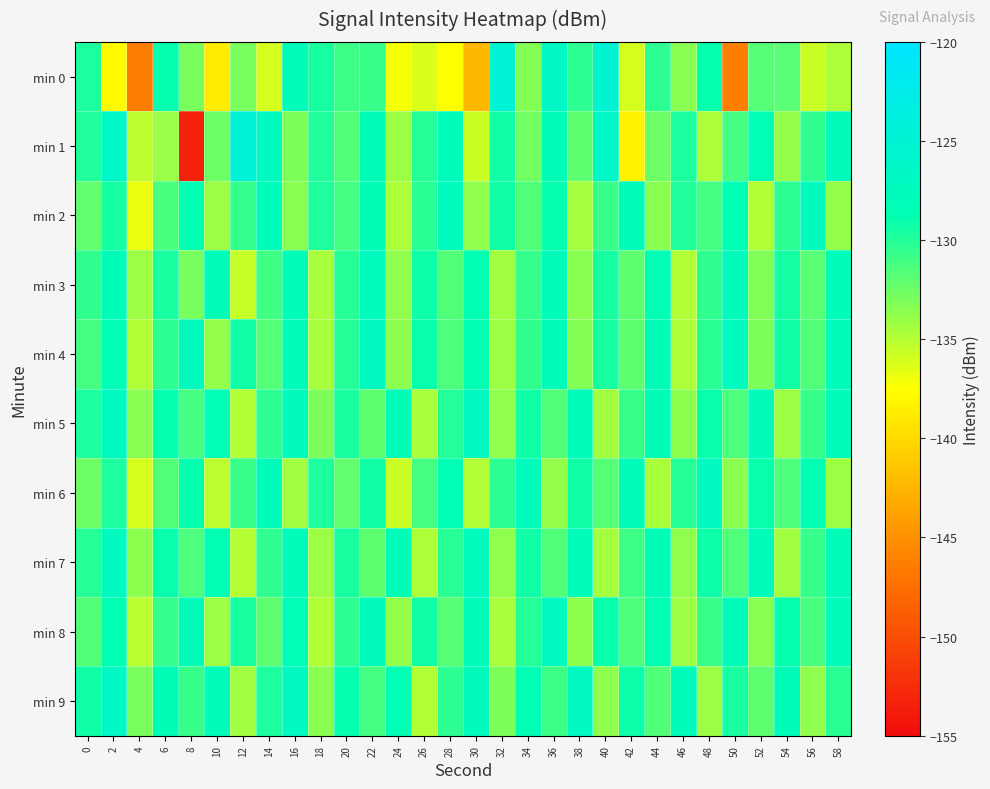

Which series has the largest range (max minus min)?

min 1